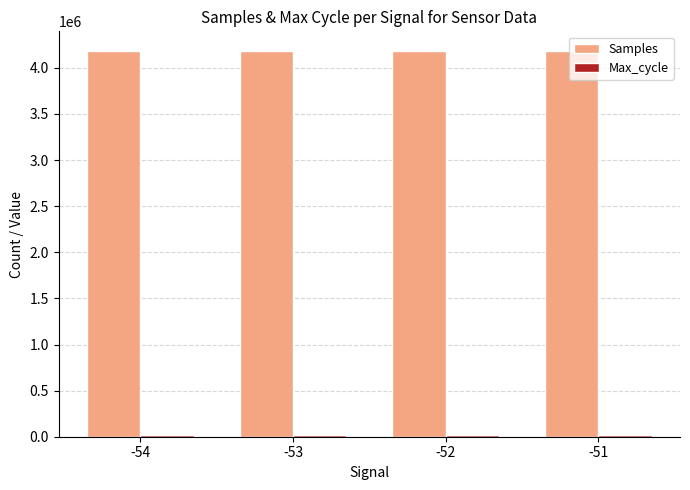

How many data points does each series have?

4